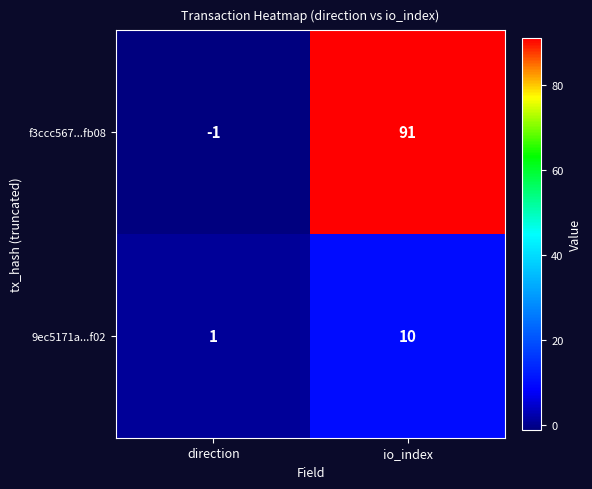

True or false: f3ccc567...fb08 has a value of 91 at io_index.

True